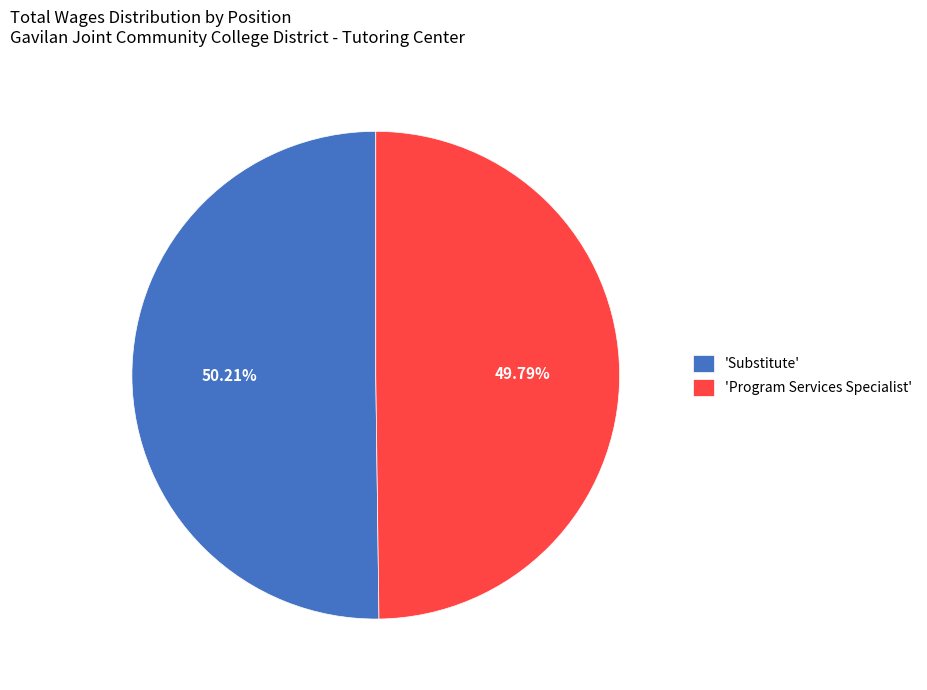

Do 'Program Services Specialist' and 'Substitute' together represent more than half of the pie?

Yes